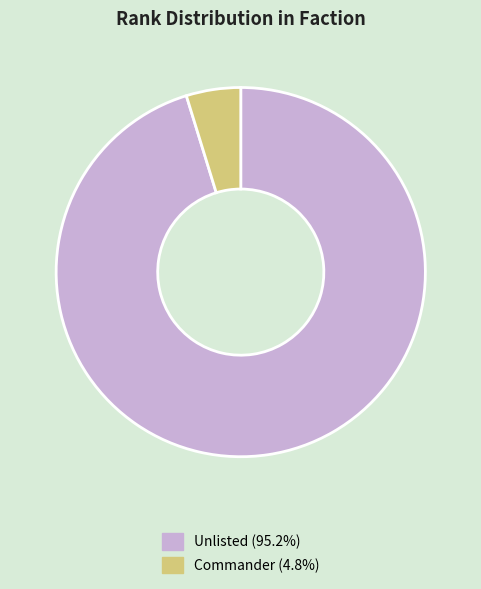

How many segments does this pie chart have?

2